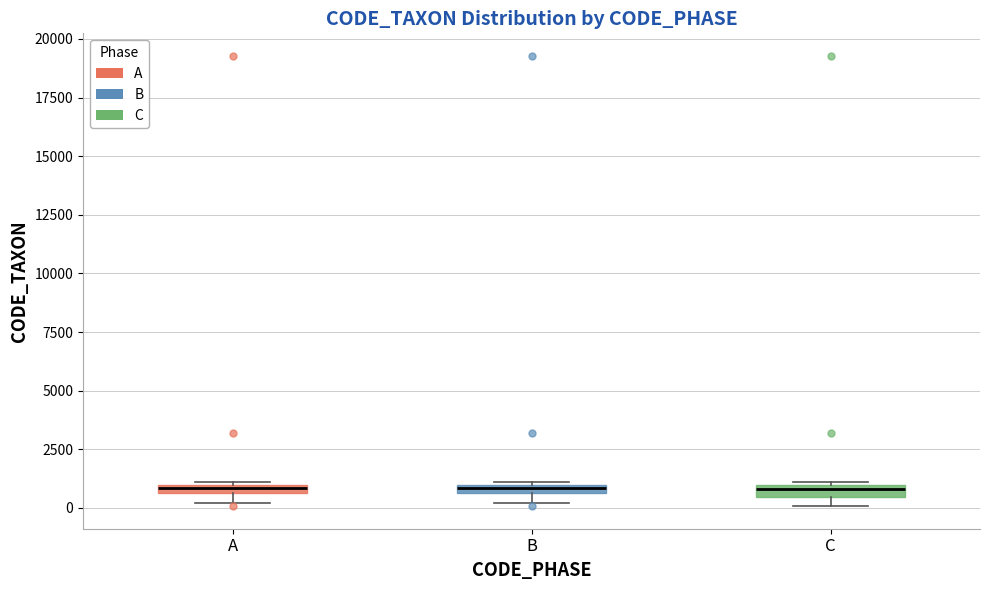

Where is the upper edge of the box for A on the y-axis? The values are not printed on the chart, so give them approximately, as read against the axis.

1000